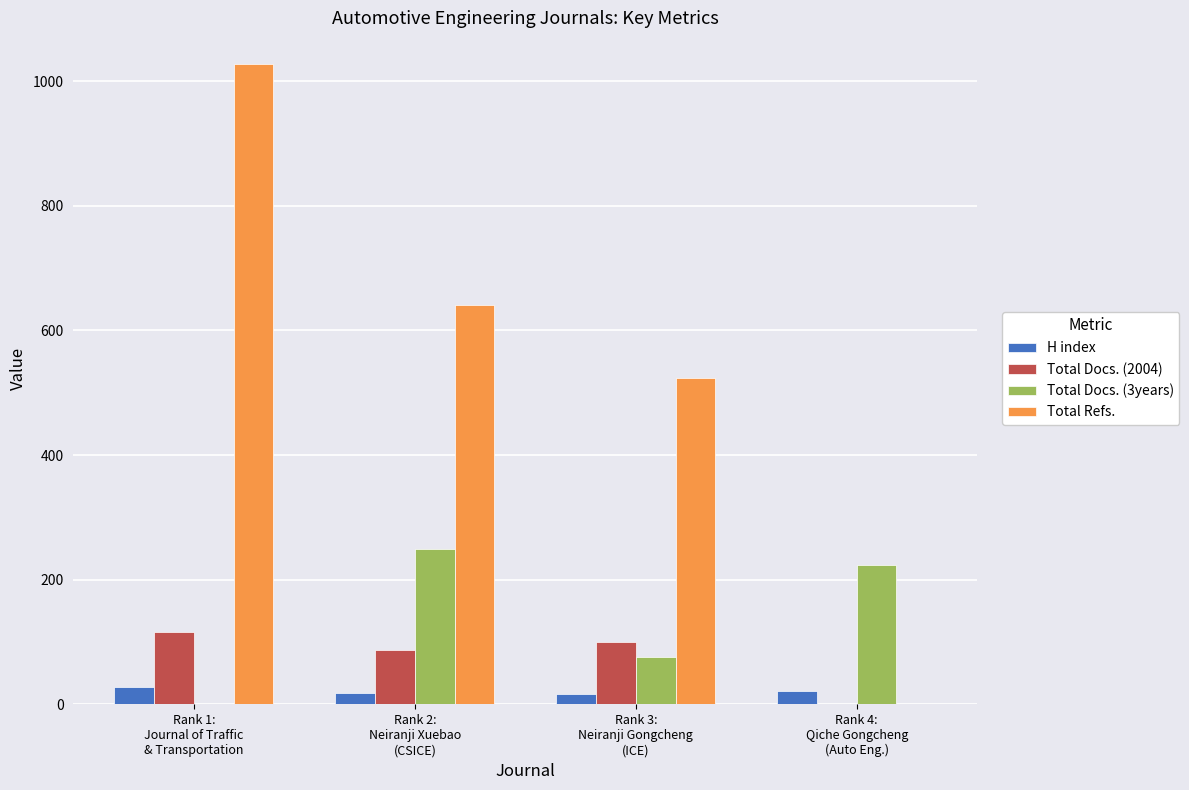

Which series has the largest total across all categories?

Total Refs.